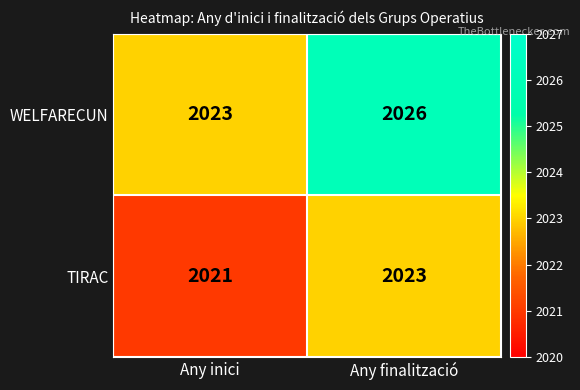

The value of WELFARECUN at Any inici is 3013. True or false?

False